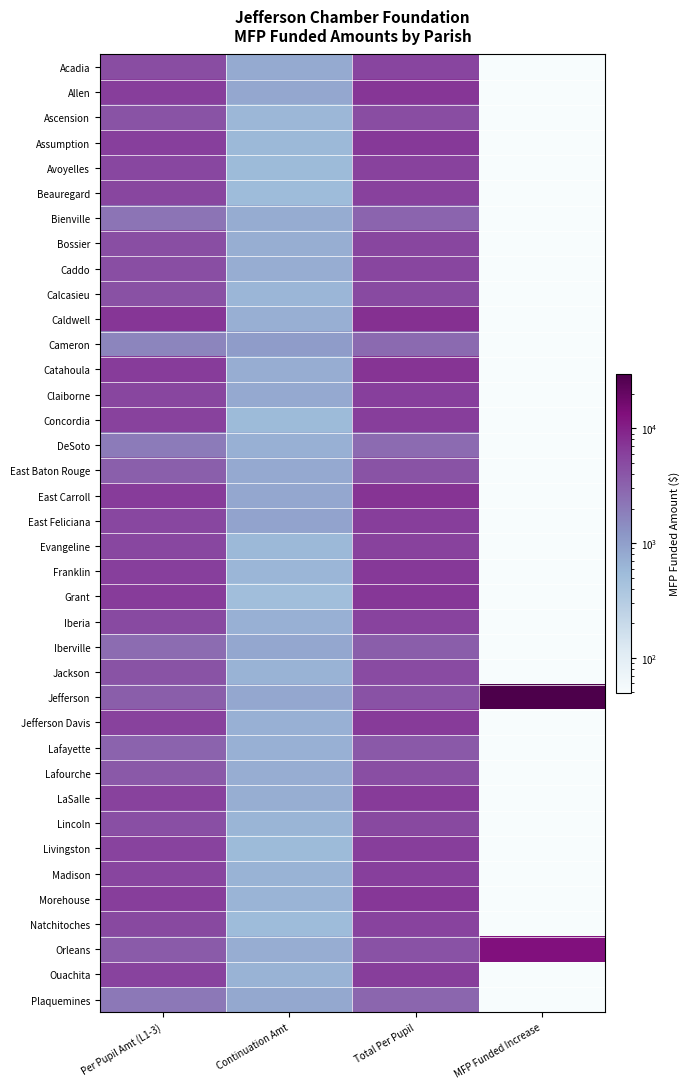

Which has a higher value, Total Per Pupil or Per Pupil Amt (L1-3)?

Total Per Pupil